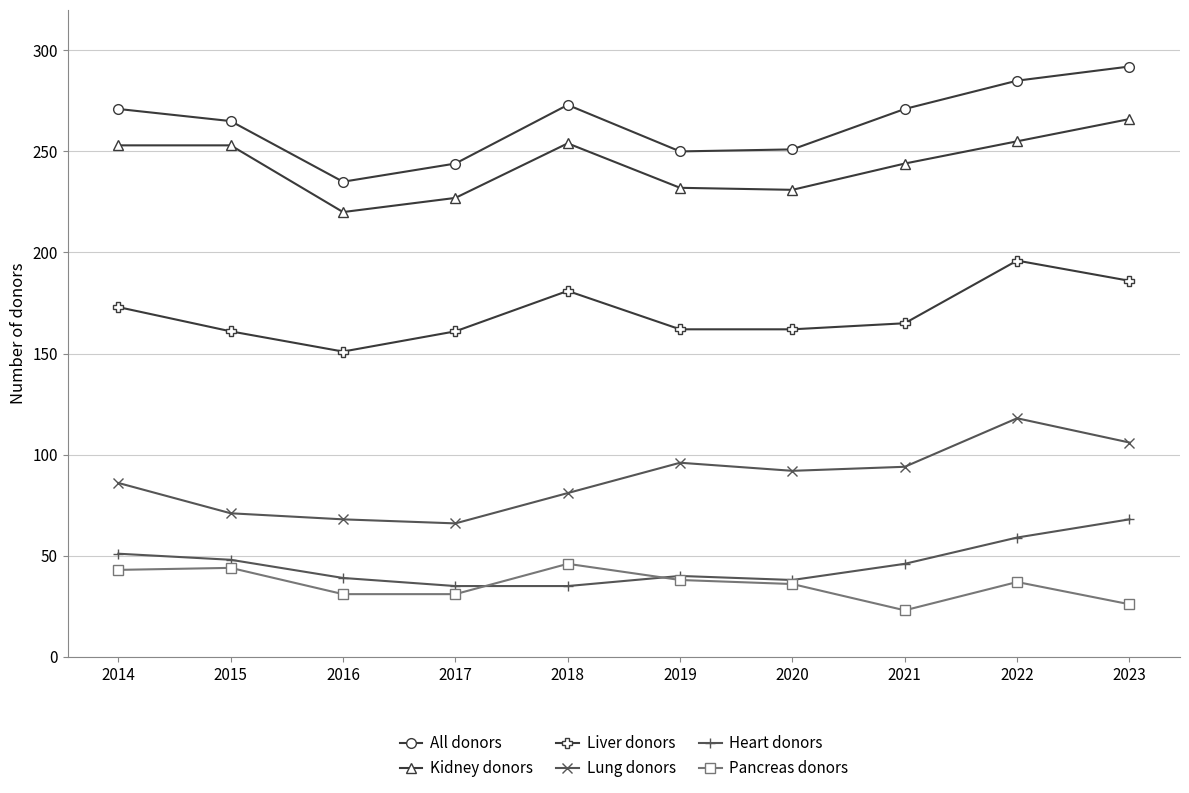

The value of Heart donors at 2014 is 51. True or false?

True